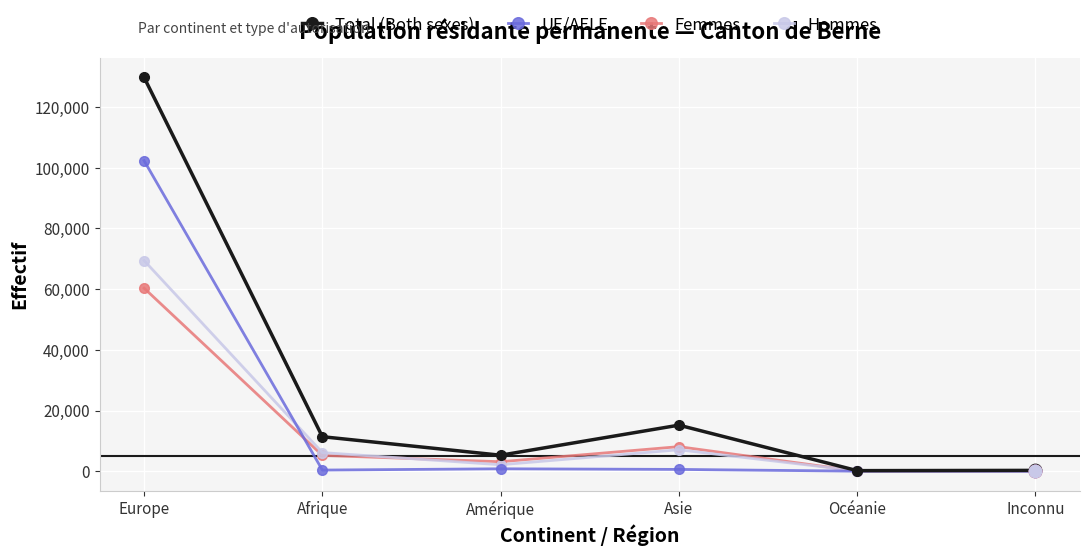

Between Afrique and Inconnu, which series saw the biggest shift?

Total (Both sexes)